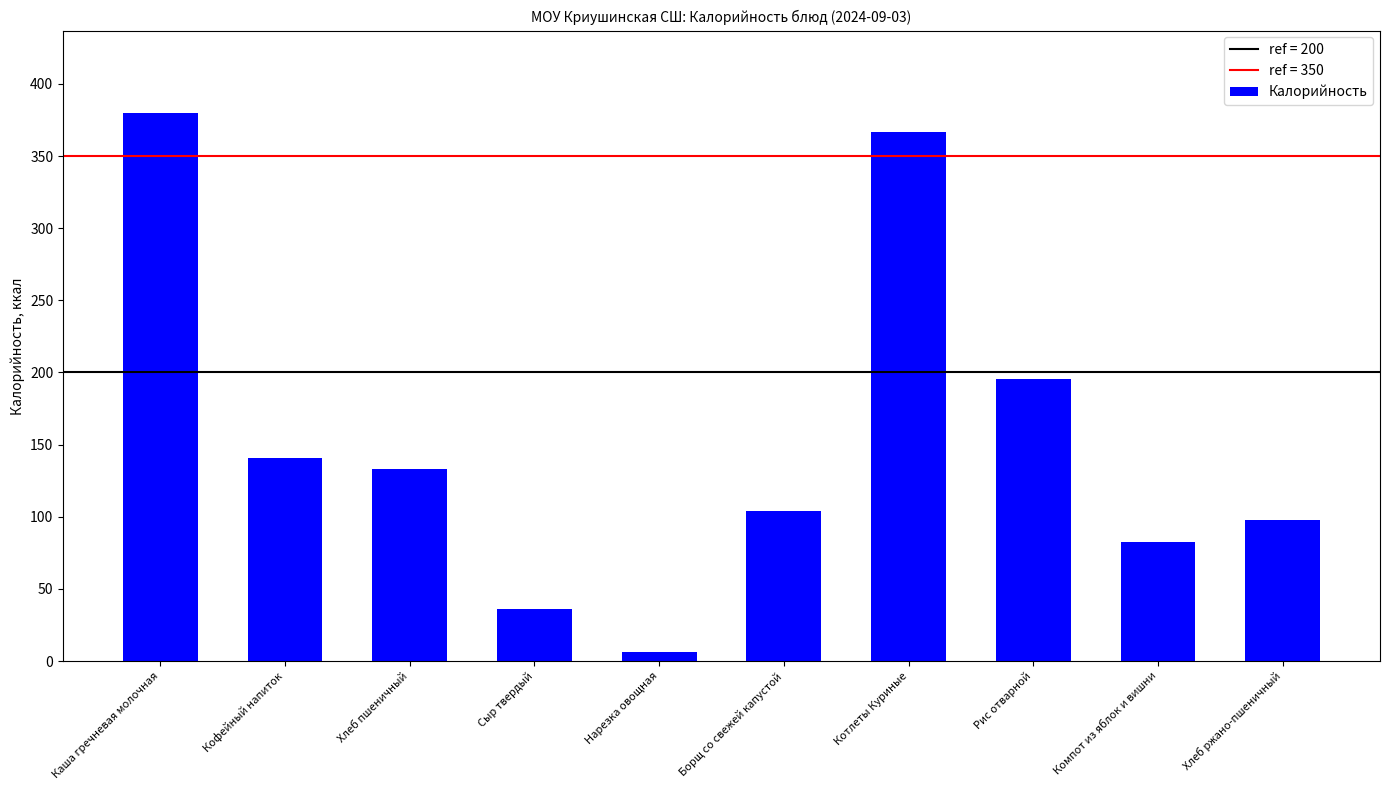

Rank the categories by value from lowest to highest.

Нарезка овощная, Сыр твердый, Компот из яблок и вишни, Хлеб ржано-пшеничный, Борщ со свежей капустой, Хлеб пшеничный, Кофейный напиток, Рис отварной, Котлеты Куриные, Каша гречневая молочная